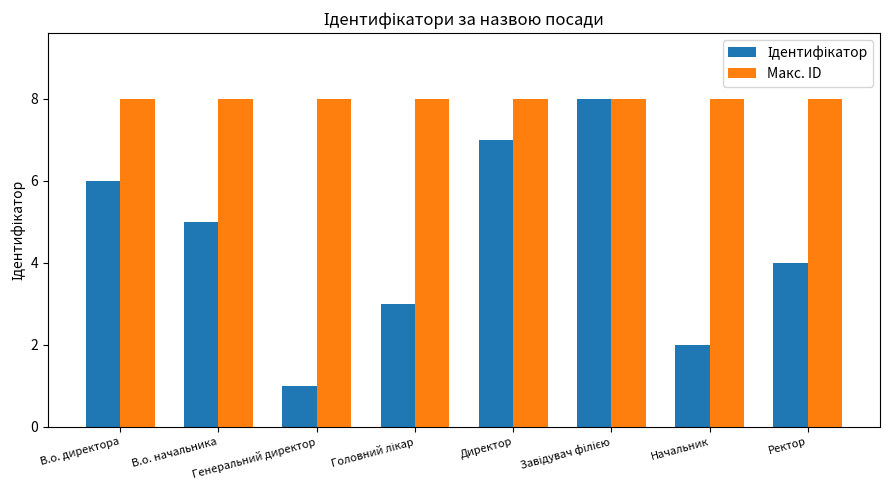

The Макс. ID series shows 3 at Директор. True or false?

False